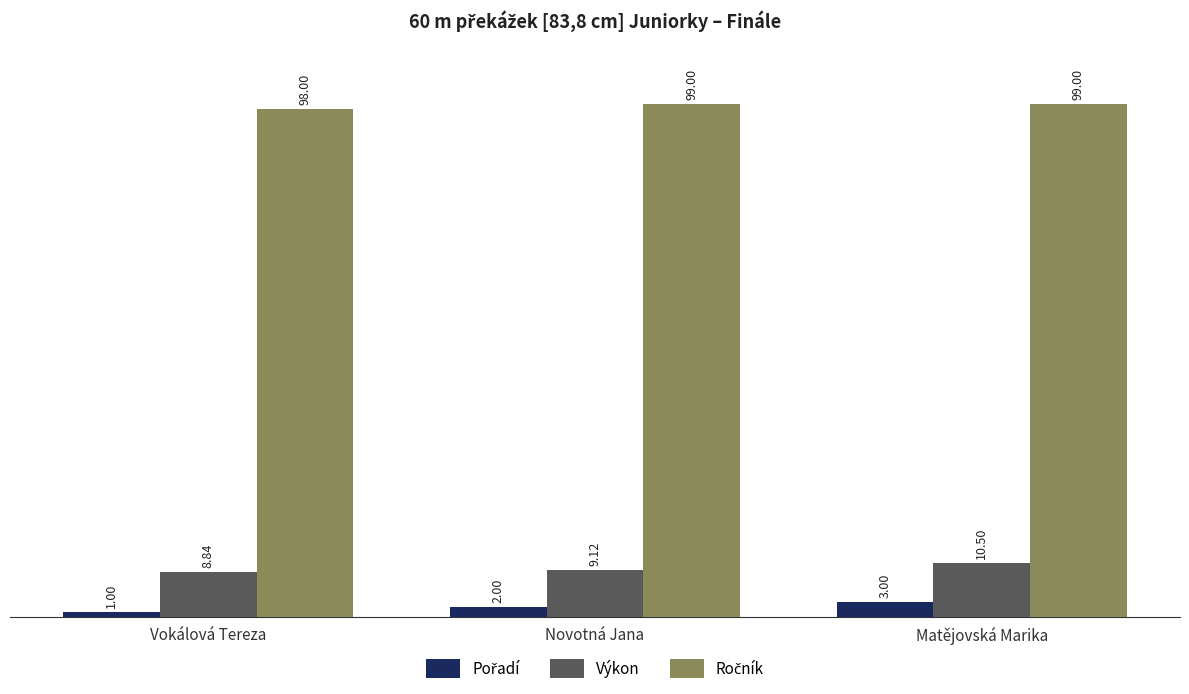

At which category is the sum across all series the highest?

Matějovská Marika